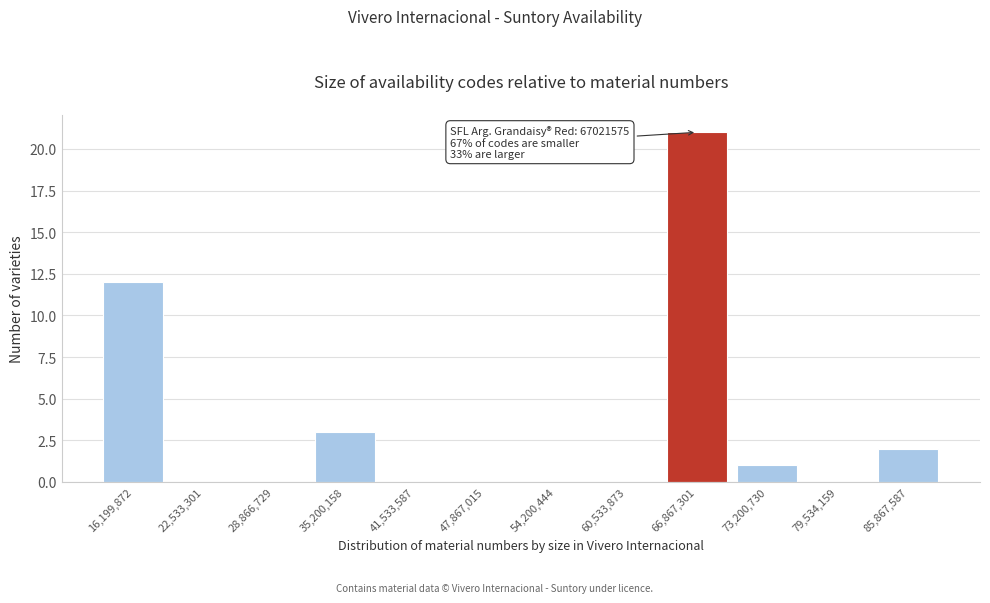

Reading right to left, what are all the values shown in this chart?

85,867,587=2	79,534,159=0	73,200,730=1	66,867,301=21	60,533,873=0	54,200,444=0	47,867,015=0	41,533,587=0	35,200,158=3	28,866,729=0	22,533,301=0	16,199,872=12